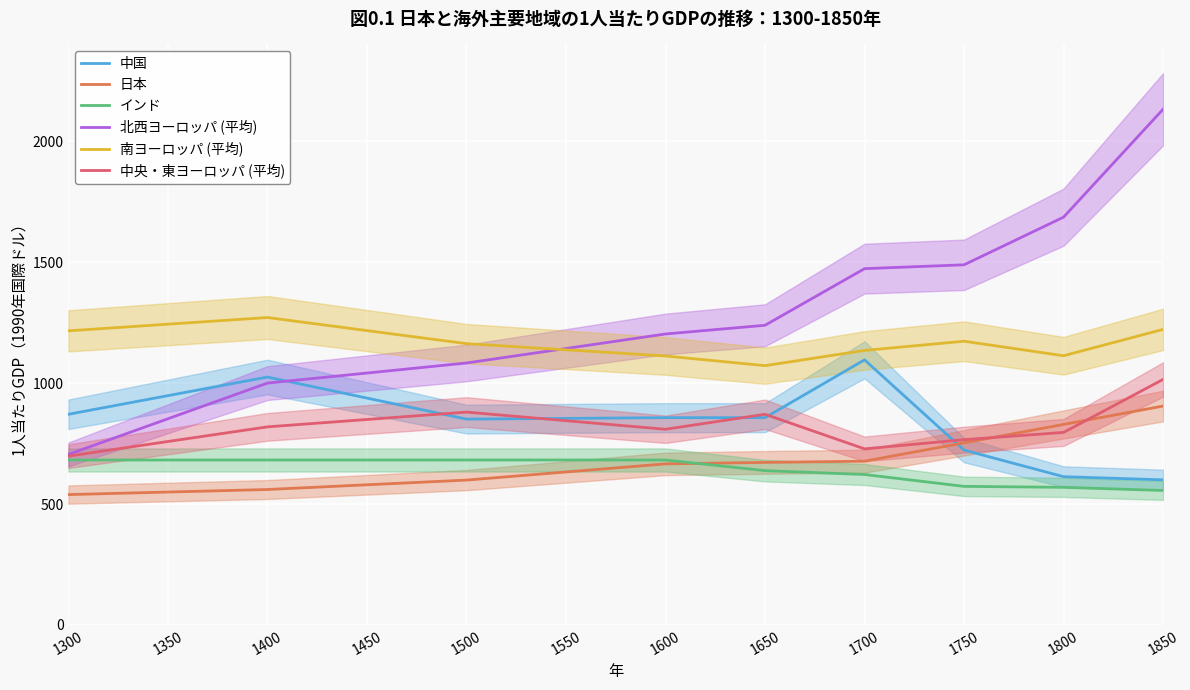

Between 1450 and 1550, which is larger?

1450